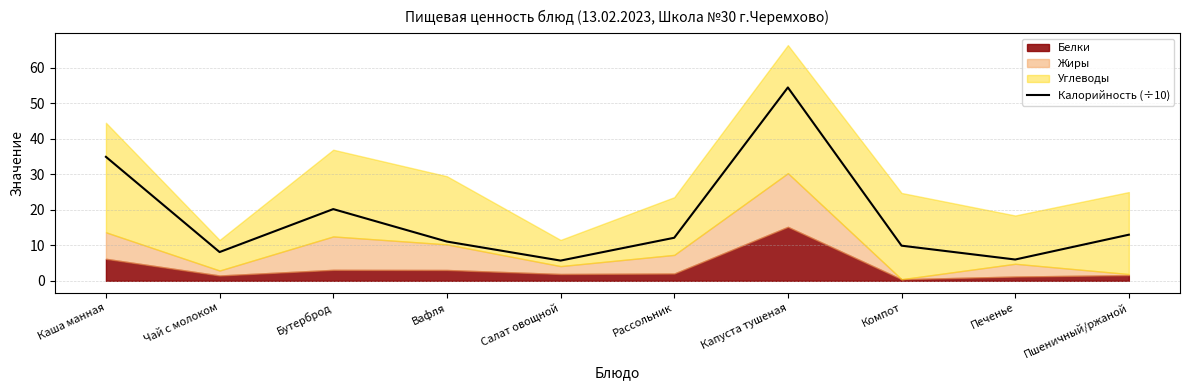

Count the number of categories in the chart.

10